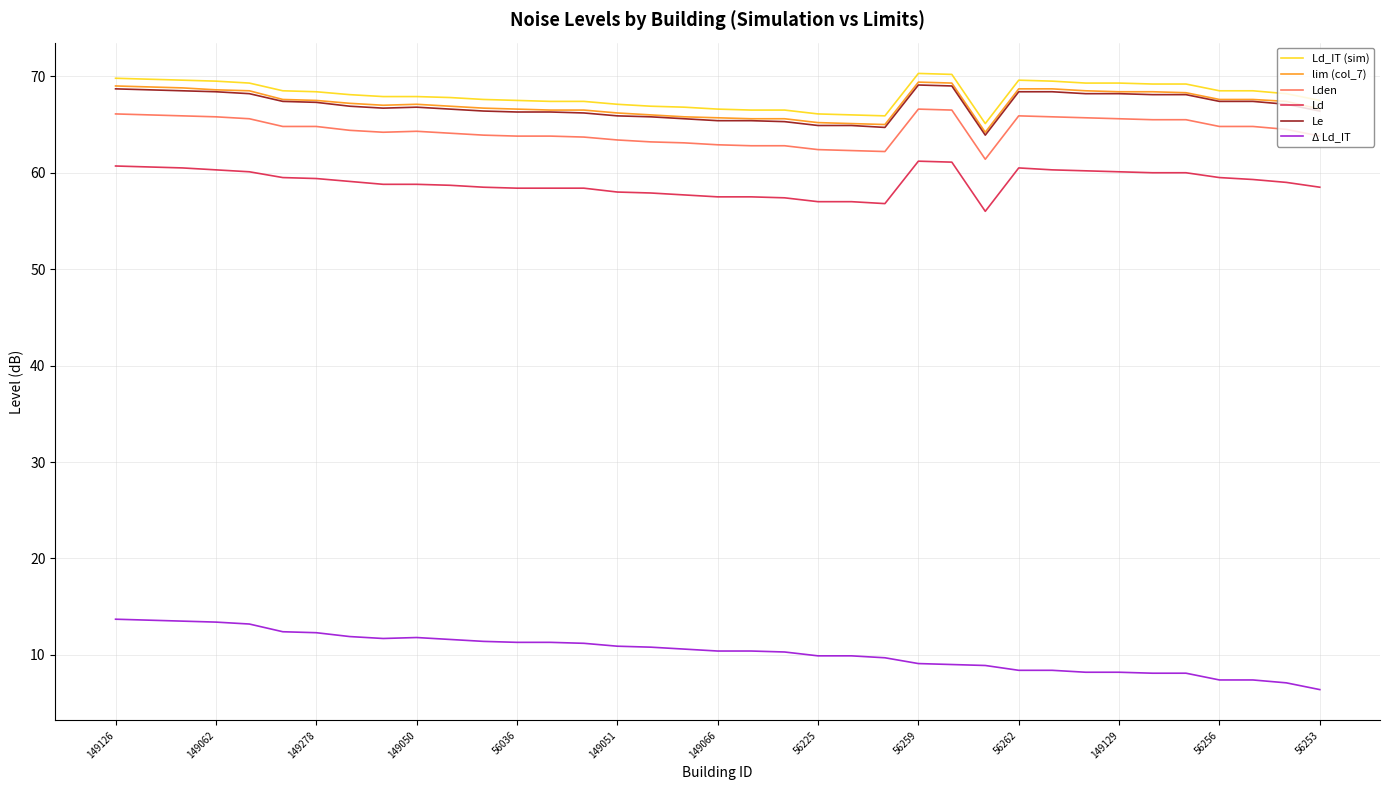

What is the greatest value displayed?

70.3